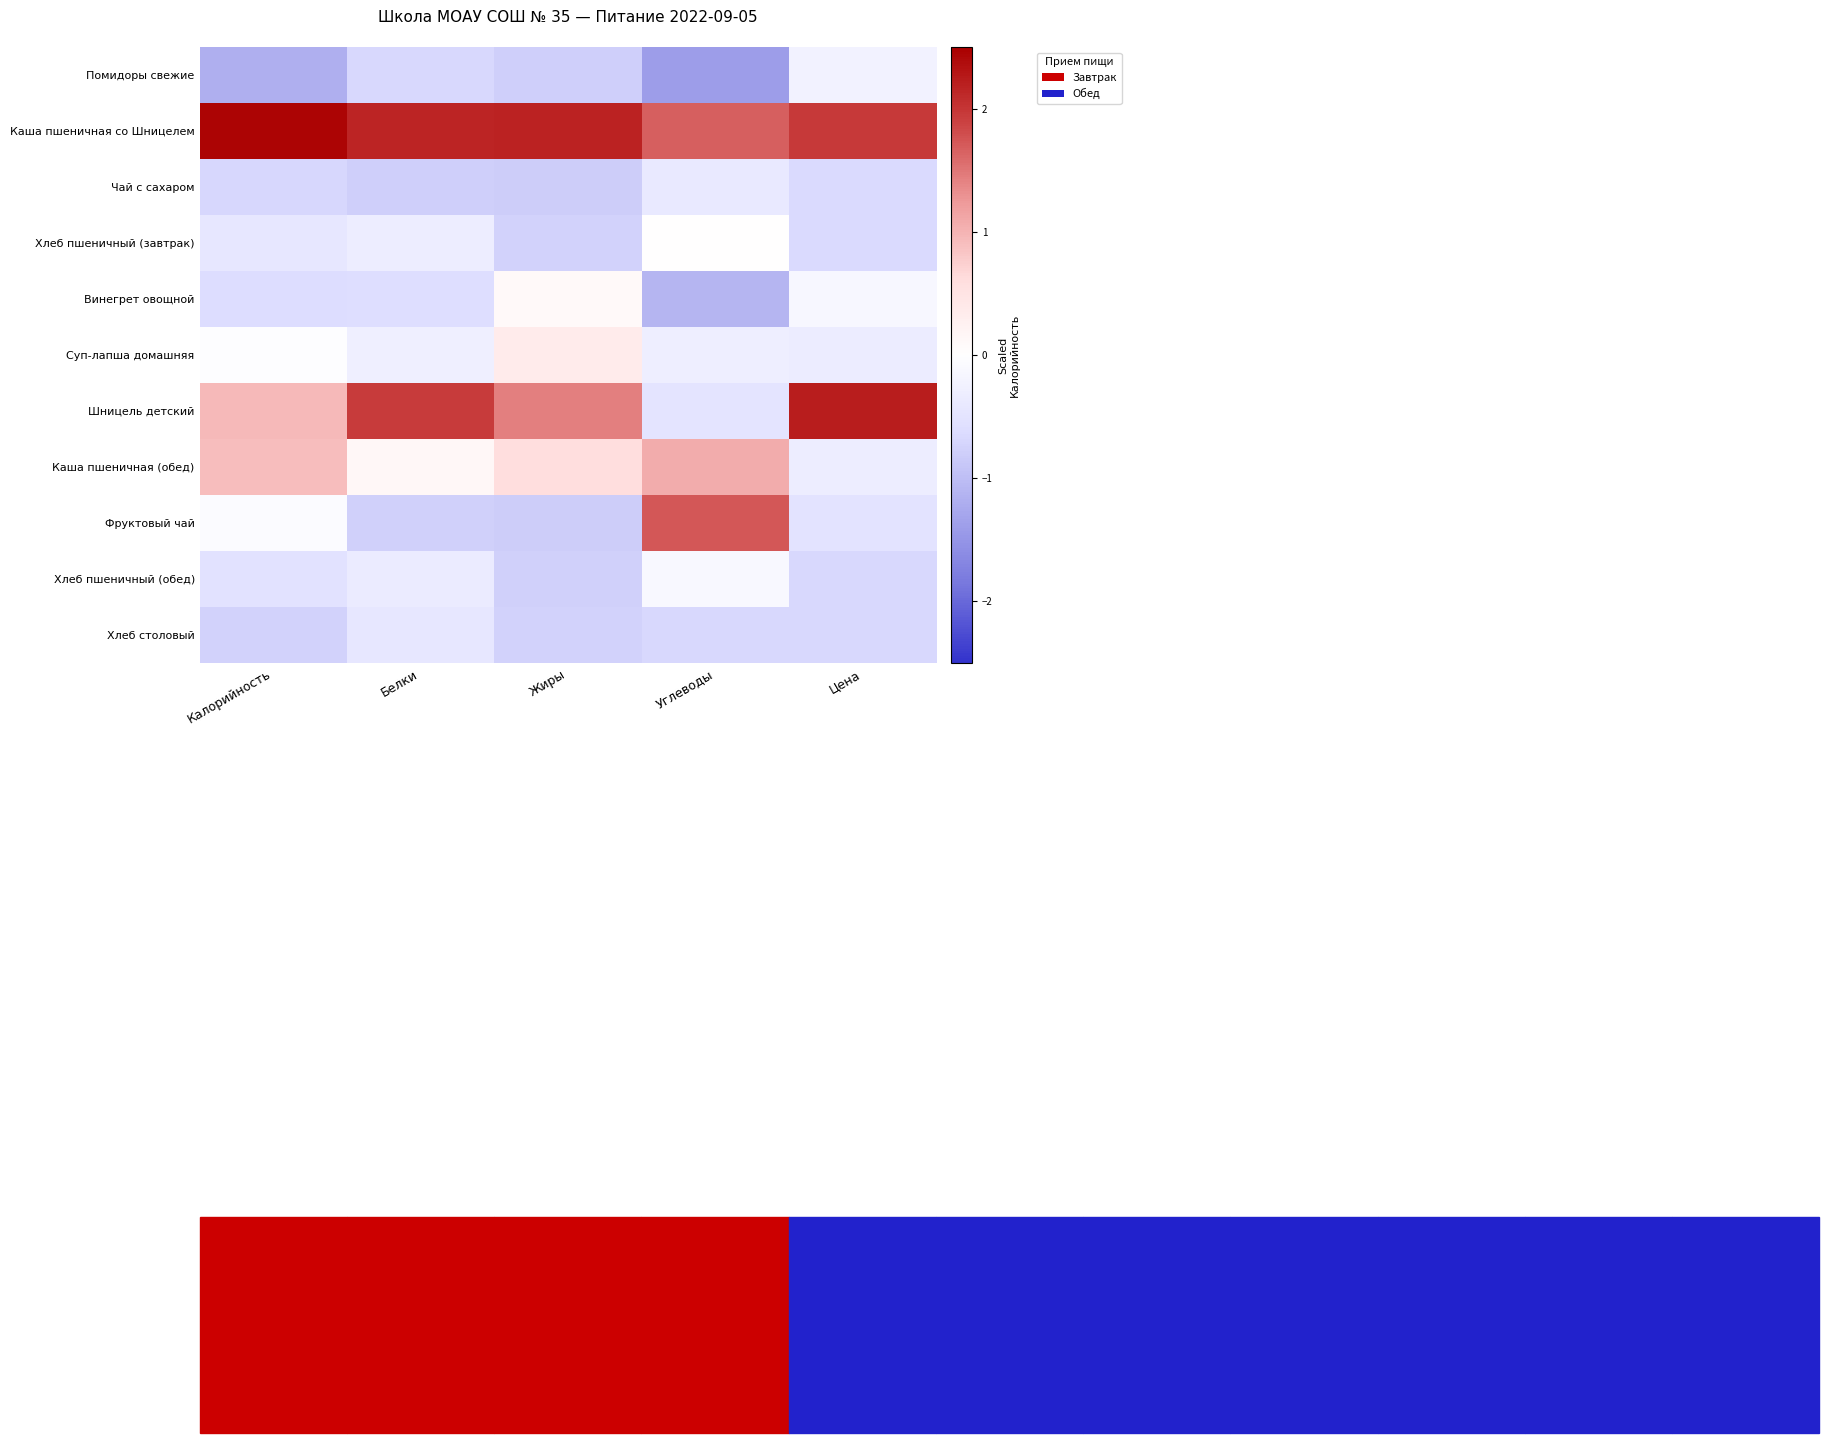

Reading left to right, extract all data points from this chart.

Помидоры свежие: Калорийность=-1.2	Белки=-0.7	Жиры=-0.8	Углеводы=-1.4	Цена=-0.2
Каша пшеничная со Шницелем: Калорийность=2.4	Белки=2.2	Жиры=2.2	Углеводы=1.7	Цена=2.0
Чай с сахаром: Калорийность=-0.7	Белки=-0.8	Жиры=-0.8	Углеводы=-0.4	Цена=-0.7
Хлеб пшеничный (завтрак): Калорийность=-0.4	Белки=-0.3	Жиры=-0.8	Углеводы=0.0	Цена=-0.7
Винегрет овощной: Калорийность=-0.6	Белки=-0.6	Жиры=0.1	Углеводы=-1.1	Цена=-0.1
Суп-лапша домашняя: Калорийность=-0.0	Белки=-0.3	Жиры=0.4	Углеводы=-0.3	Цена=-0.3
Шницель детский: Калорийность=1.0	Белки=1.9	Жиры=1.4	Углеводы=-0.5	Цена=2.2
Каша пшеничная (обед): Калорийность=0.9	Белки=0.1	Жиры=0.6	Углеводы=1.1	Цена=-0.3
Фруктовый чай: Калорийность=-0.1	Белки=-0.8	Жиры=-0.8	Углеводы=1.7	Цена=-0.5
Хлеб пшеничный (обед): Калорийность=-0.5	Белки=-0.4	Жиры=-0.8	Углеводы=-0.1	Цена=-0.7
Хлеб столовый: Калорийность=-0.8	Белки=-0.4	Жиры=-0.7	Углеводы=-0.7	Цена=-0.7